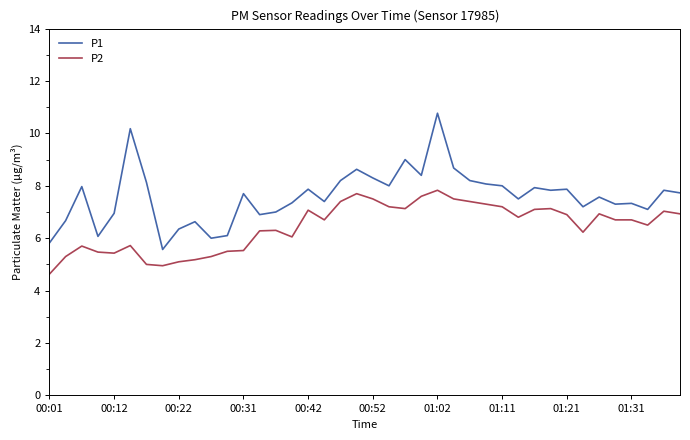

Which series has the largest total across all categories?

P1